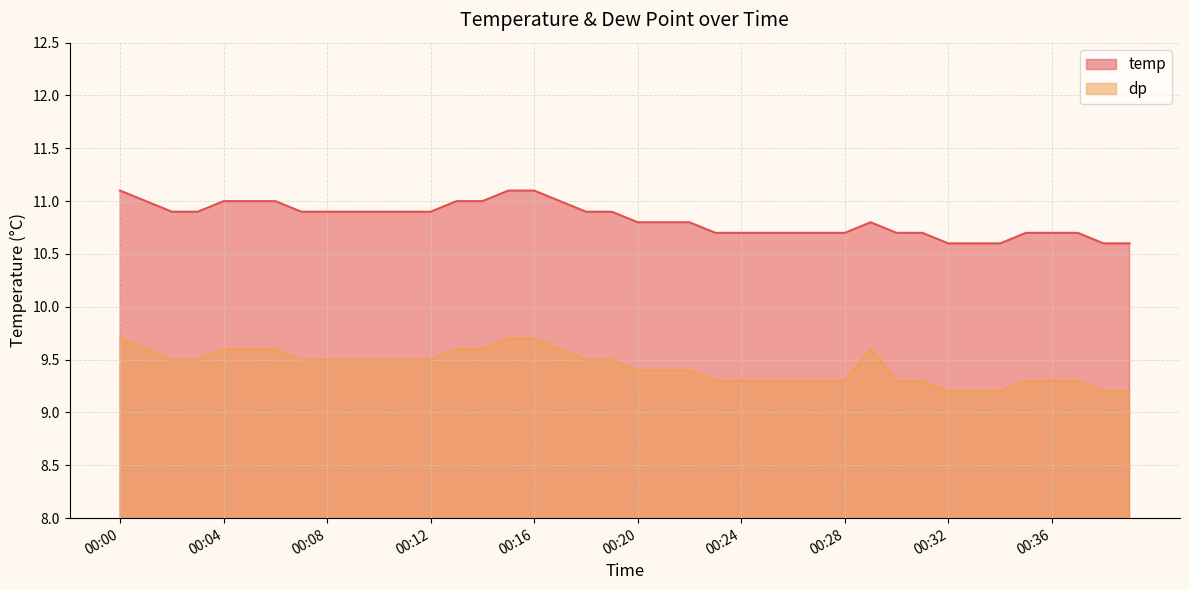

Reading left to right, list all the values displayed in this chart.

temp: 11.1	11.0	10.9	10.9	11.0	11.0	11.0	10.9	10.9	10.9	10.9	10.9	10.9	11.0	11.0	11.1	11.1	11.0	10.9	10.9	10.8	10.8	10.8	10.7	10.7	10.7	10.7	10.7	10.7	10.8	10.7	10.7	10.6	10.6	10.6	10.7	10.7	10.7	10.6	10.6
dp: 9.7	9.6	9.5	9.5	9.6	9.6	9.6	9.5	9.5	9.5	9.5	9.5	9.5	9.6	9.6	9.7	9.7	9.6	9.5	9.5	9.4	9.4	9.4	9.3	9.3	9.3	9.3	9.3	9.3	9.6	9.3	9.3	9.2	9.2	9.2	9.3	9.3	9.3	9.2	9.2